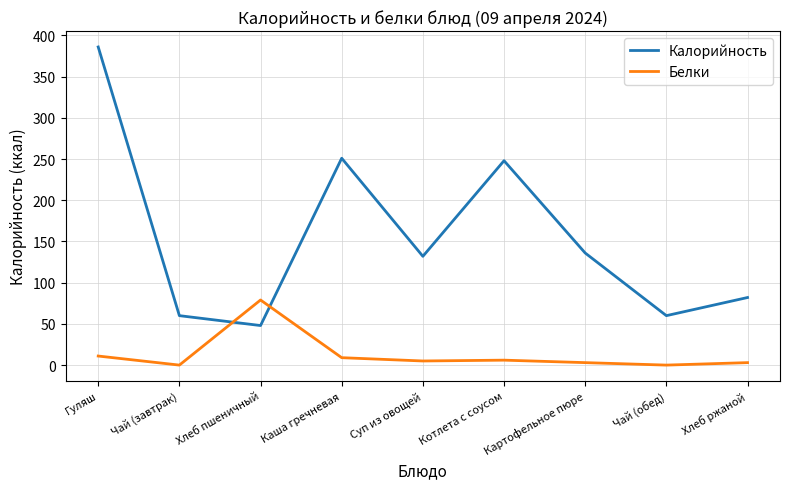

What is the difference between the Калорийность values at Каша гречневая and Чай (завтрак)?

191